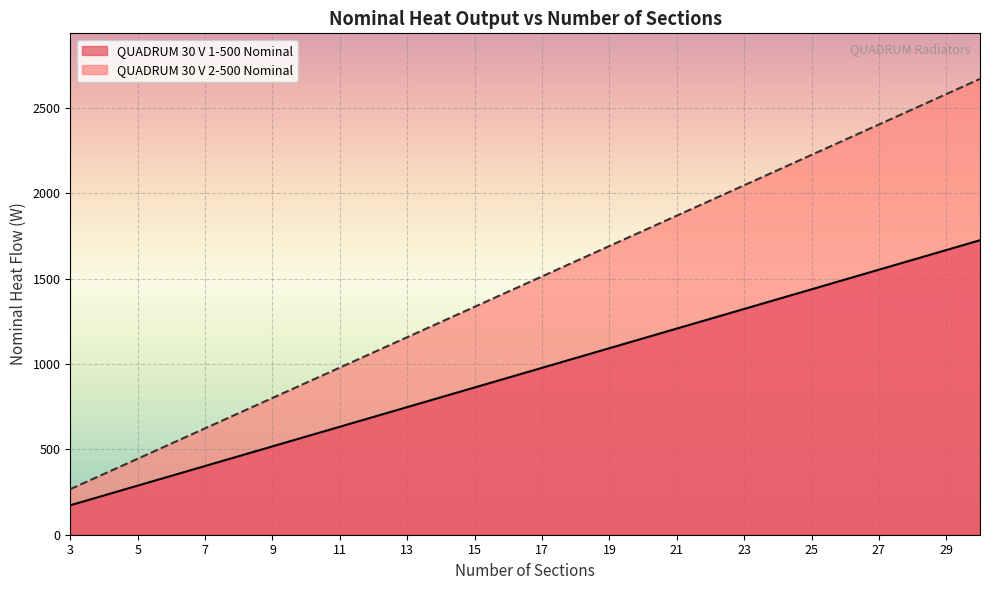

How many lines are shown in the chart?

2